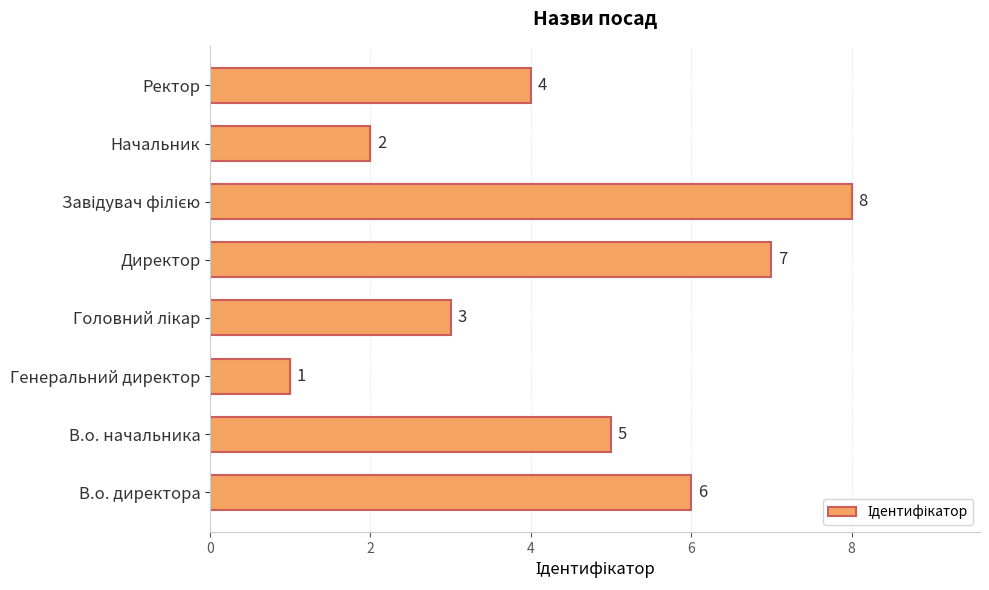

The chart shows a value of 7 at Директор. True or false?

True